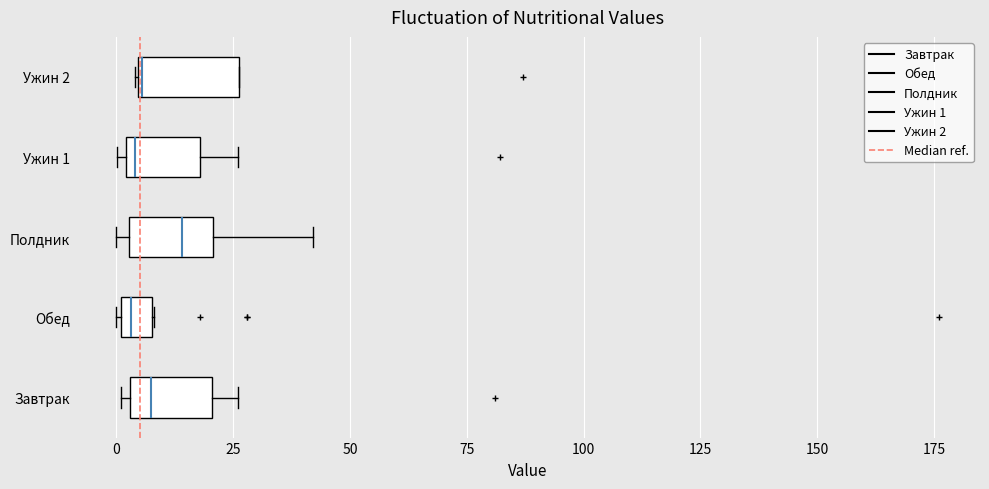

Where does the right whisker of the box for Ужин 1 end on the x-axis? The values are not printed on the chart, so give them approximately, as read against the axis.

25